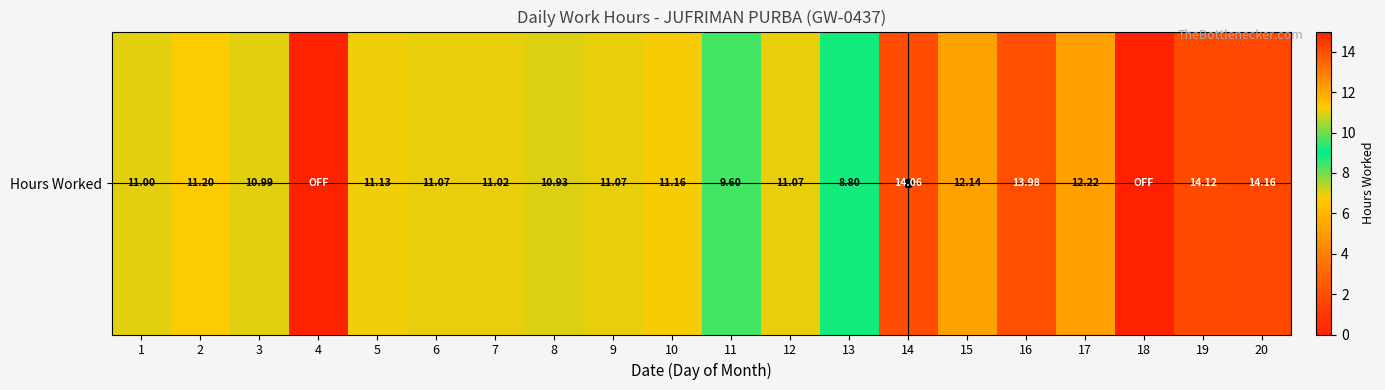

What is the approximate value at 10?

11.2